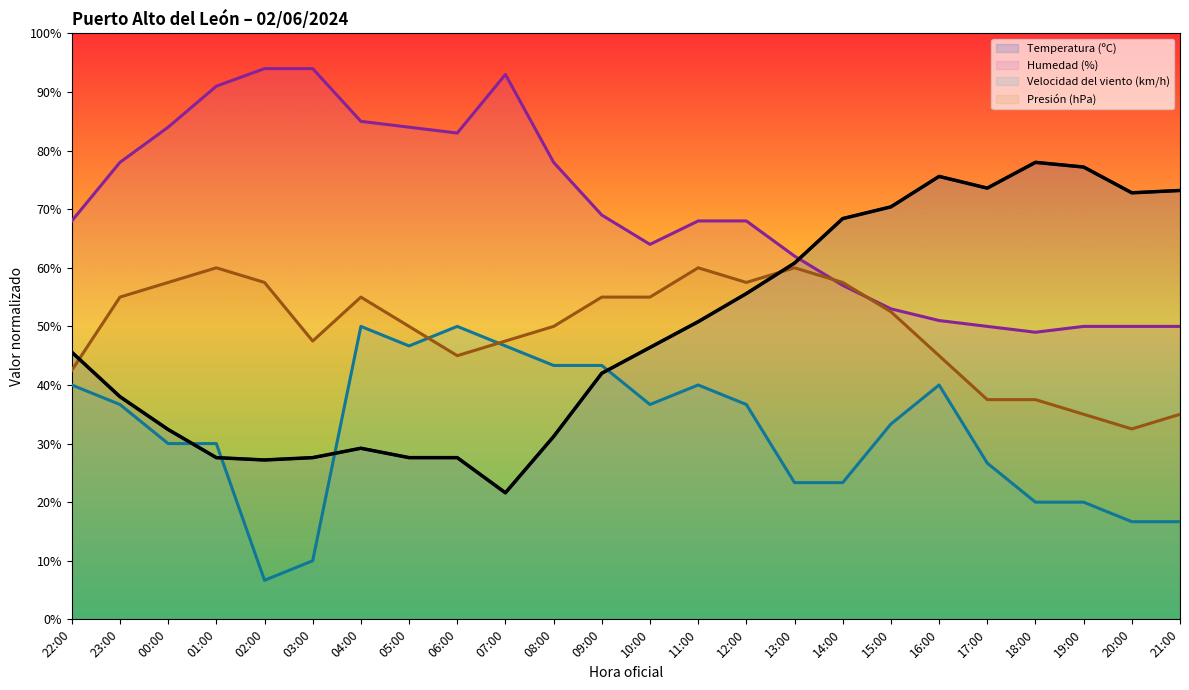

Reading left to right, extract all data points from this chart.

Temperatura (ºC): 45.6	38.0	32.4	27.6	27.2	27.6	29.2	27.6	27.6	21.6	31.2	42.0	46.4	50.8	55.6	60.8	68.4	70.4	75.6	73.6	78.0	77.2	72.8	73.2
Humedad (%): 68.0	78.0	84.0	91.0	94.0	94.0	85.0	84.0	83.0	93.0	78.0	69.0	64.0	68.0	68.0	62.0	57.0	53.0	51.0	50.0	49.0	50.0	50.0	50.0
Velocidad del viento (km/h): 40.0	36.7	30.0	30.0	6.7	10.0	50.0	46.7	50.0	46.7	43.3	43.3	36.7	40.0	36.7	23.3	23.3	33.3	40.0	26.7	20.0	20.0	16.7	16.7
Presión (hPa): 42.5	55.0	57.5	60.0	57.5	47.5	55.0	50.0	45.0	47.5	50.0	55.0	55.0	60.0	57.5	60.0	57.5	52.5	45.0	37.5	37.5	35.0	32.5	35.0